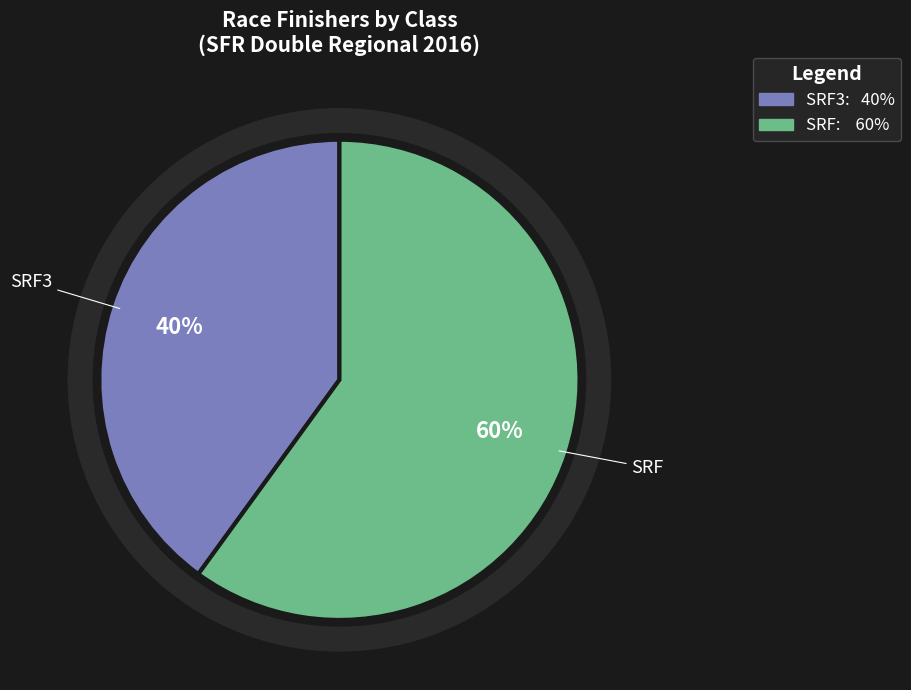

How many segments does this pie chart have?

2